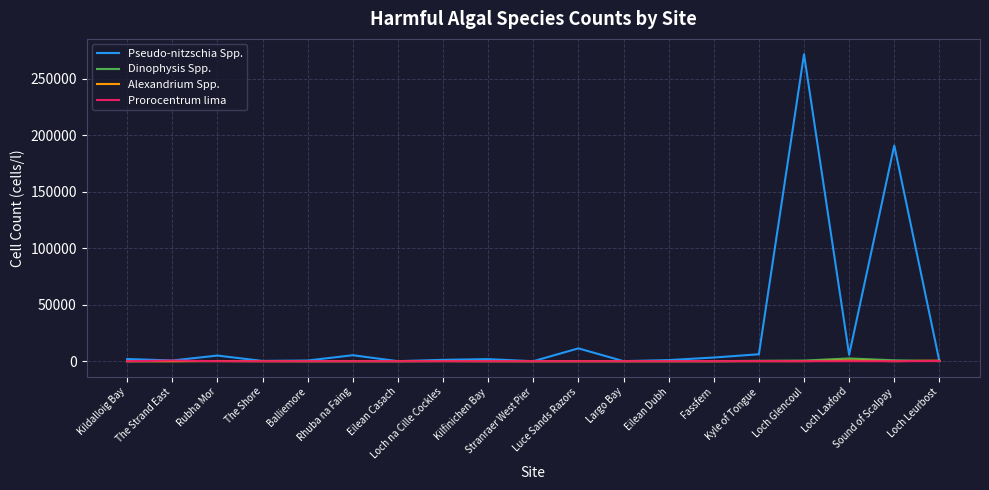

What is the greatest value displayed?

271789